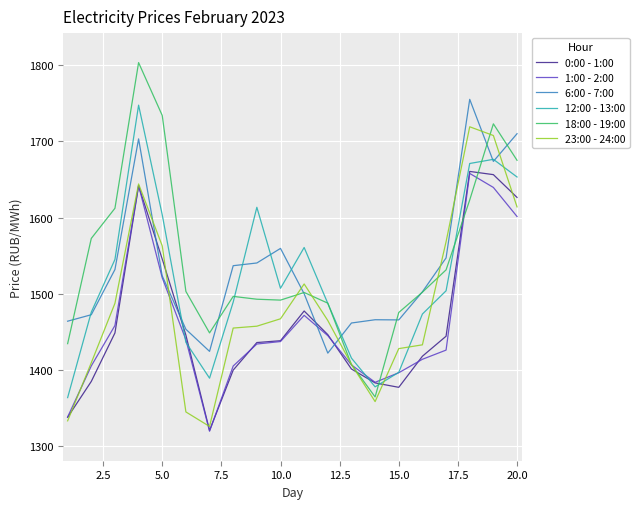

What is the lowest value of the 0:00 - 1:00 series?

1321.0